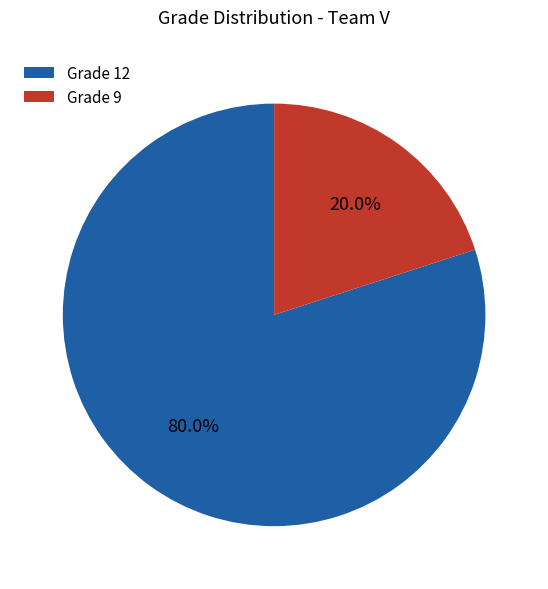

What is the ratio of the value at Grade 12 to the value at Grade 9?

4.0